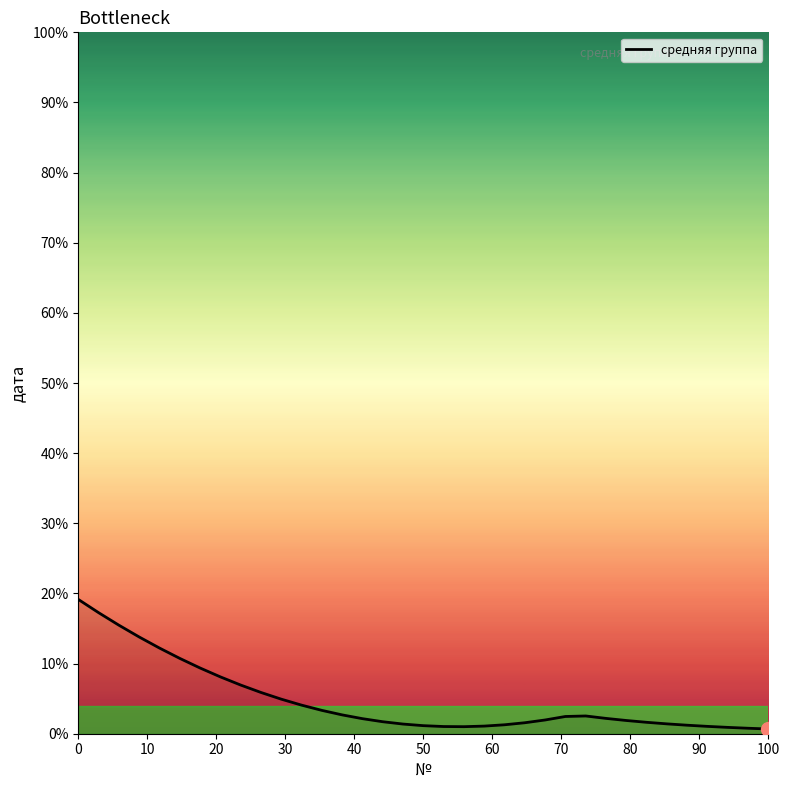

Does the chart have visible grid lines?

No